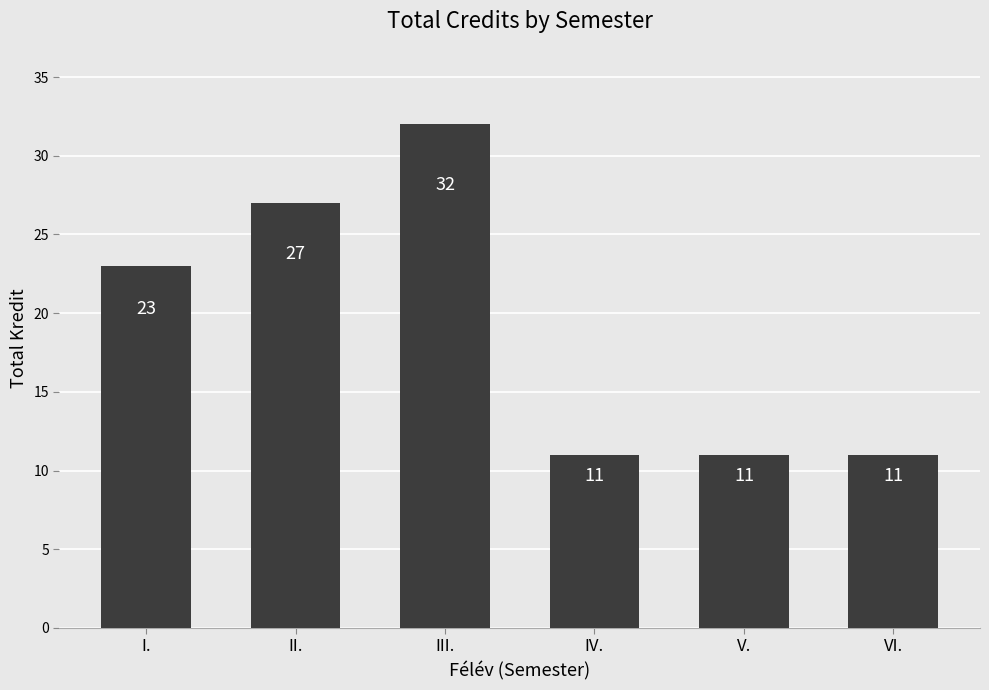

Reading left to right, list all the values displayed in this chart.

I.=23	II.=27	III.=32	IV.=11	V.=11	VI.=11